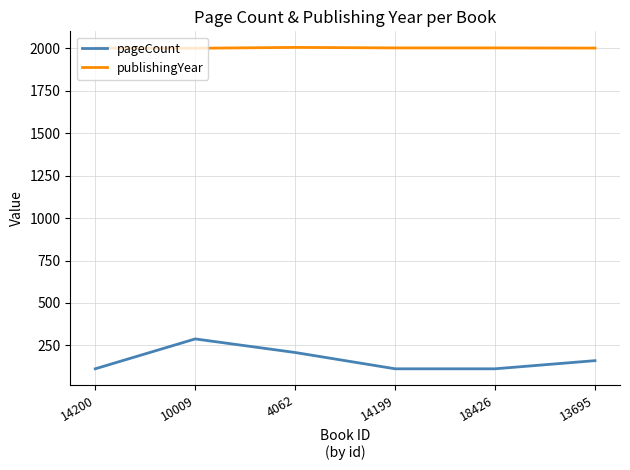

The pageCount series shows 101 at 4062. True or false?

False